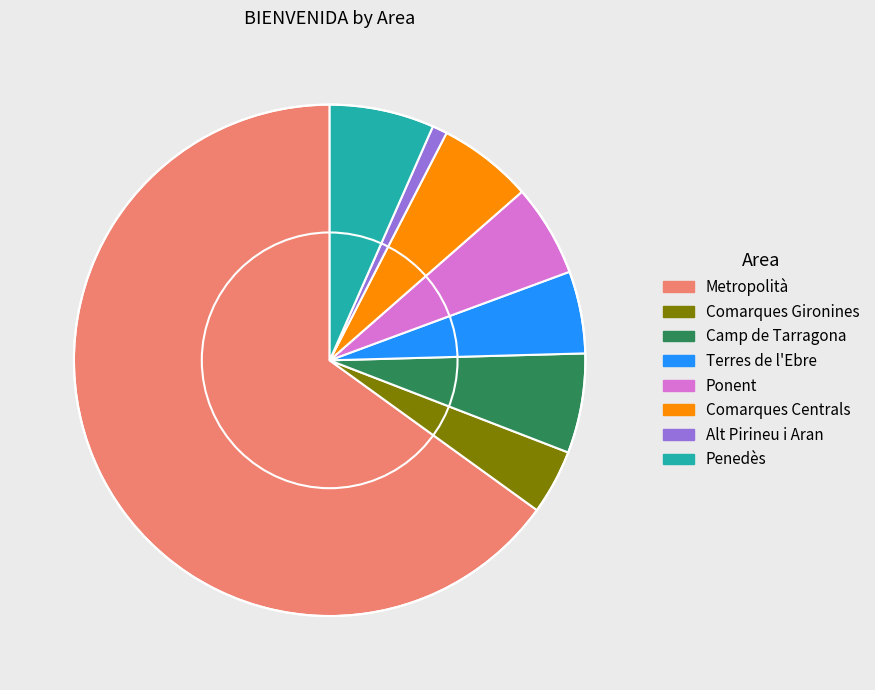

What is the largest slice in the pie chart?

Metropolità